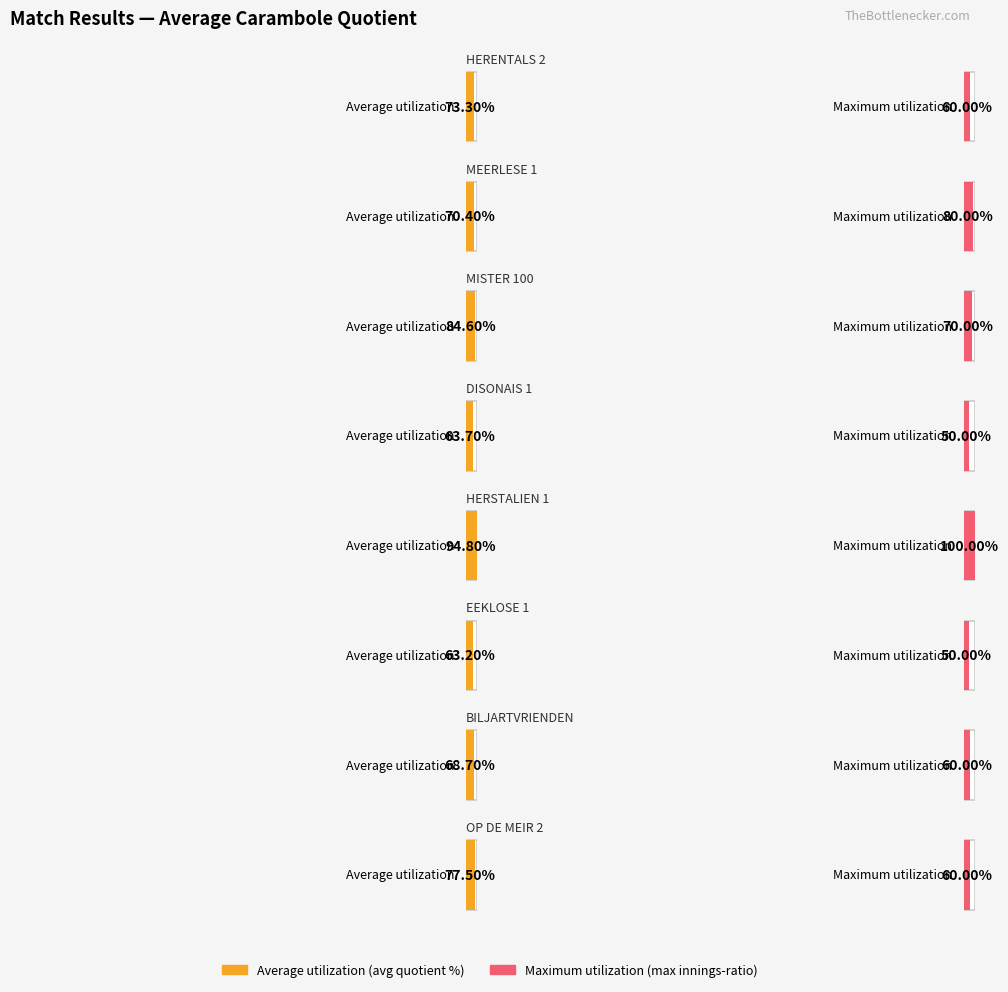

How many values in the Maximum utilization series are below 6?

2